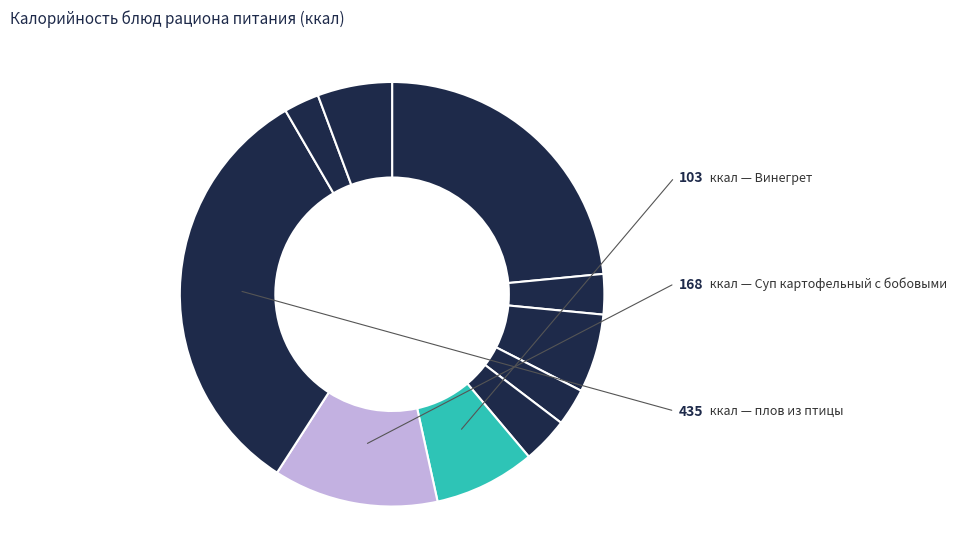

Is there any slice that represents more than half of the pie?

No